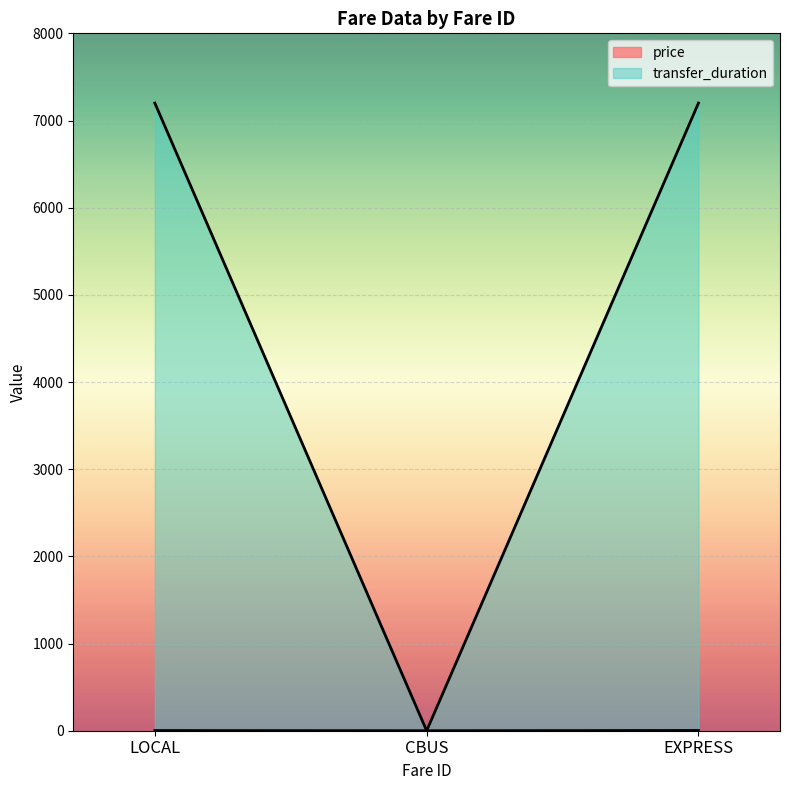

What is the average value of the price series?

1.6